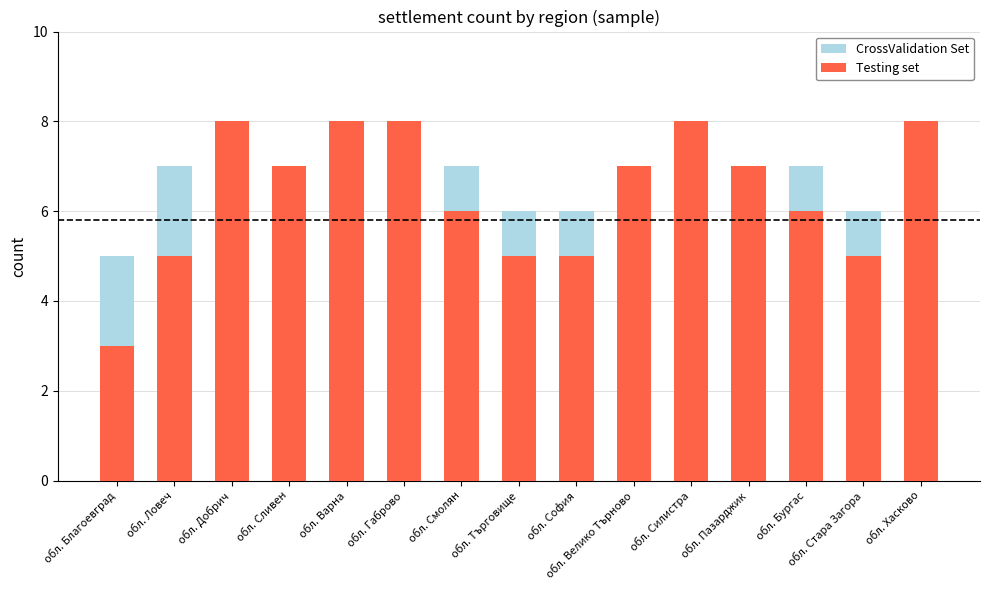

Rank the series at обл. Ловеч from lowest to highest value.

Testing set, CrossValidation Set